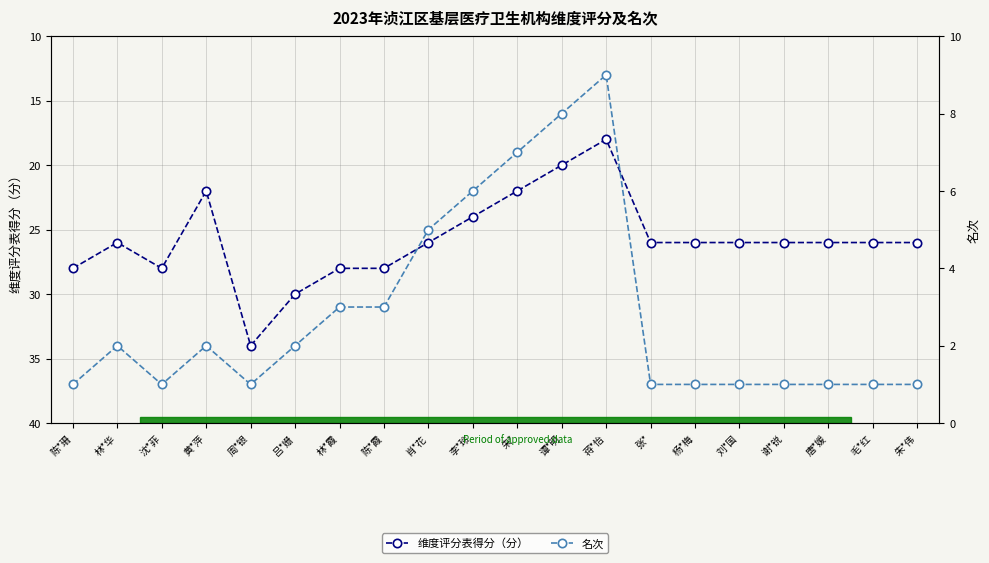

How many lines are shown in the chart?

2